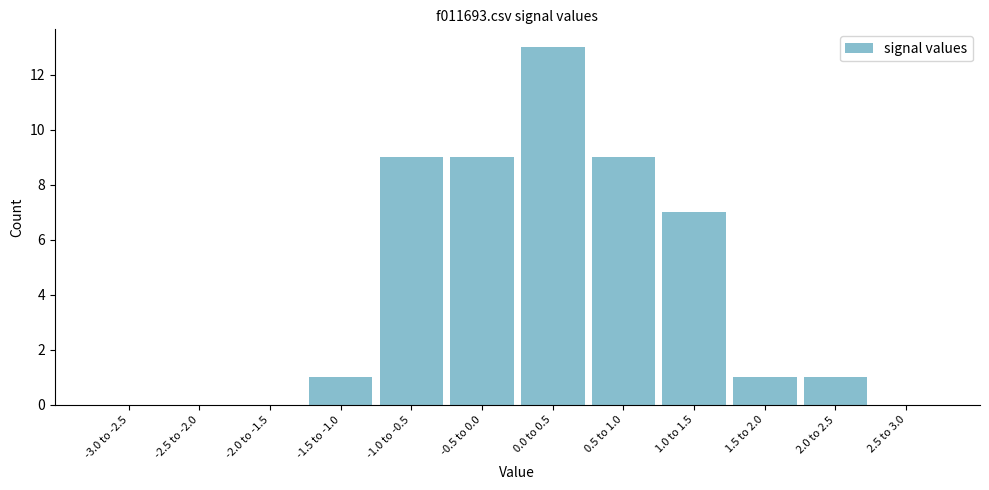

Reading left to right, transcribe all the data shown in this chart.

-3.0 to -2.5=0	-2.5 to -2.0=0	-2.0 to -1.5=0	-1.5 to -1.0=1	-1.0 to -0.5=9	-0.5 to 0.0=9	0.0 to 0.5=13	0.5 to 1.0=9	1.0 to 1.5=7	1.5 to 2.0=1	2.0 to 2.5=1	2.5 to 3.0=0